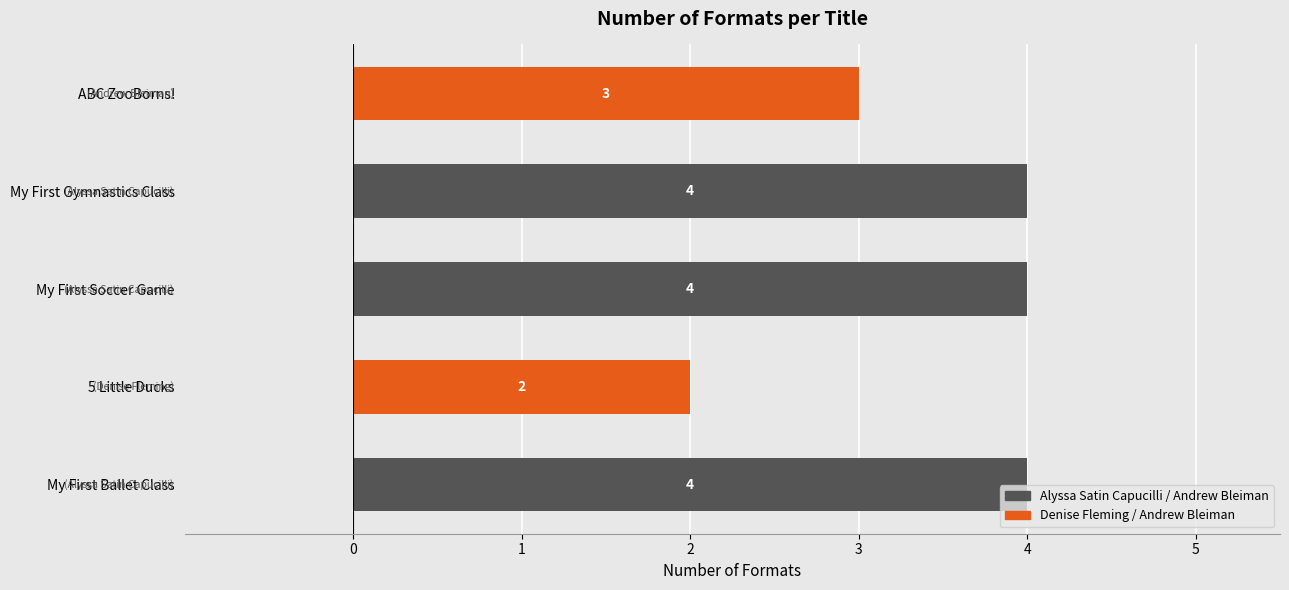

What is the ratio of the value at My First Ballet Class to the value at 5 Little Ducks?

2.0